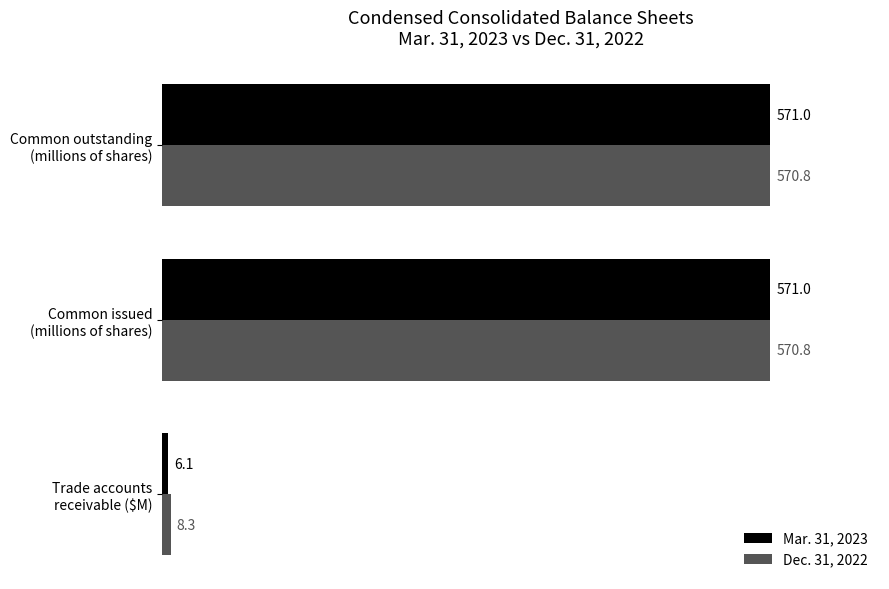

How many data points in Mar. 31, 2023 are above 571?

2